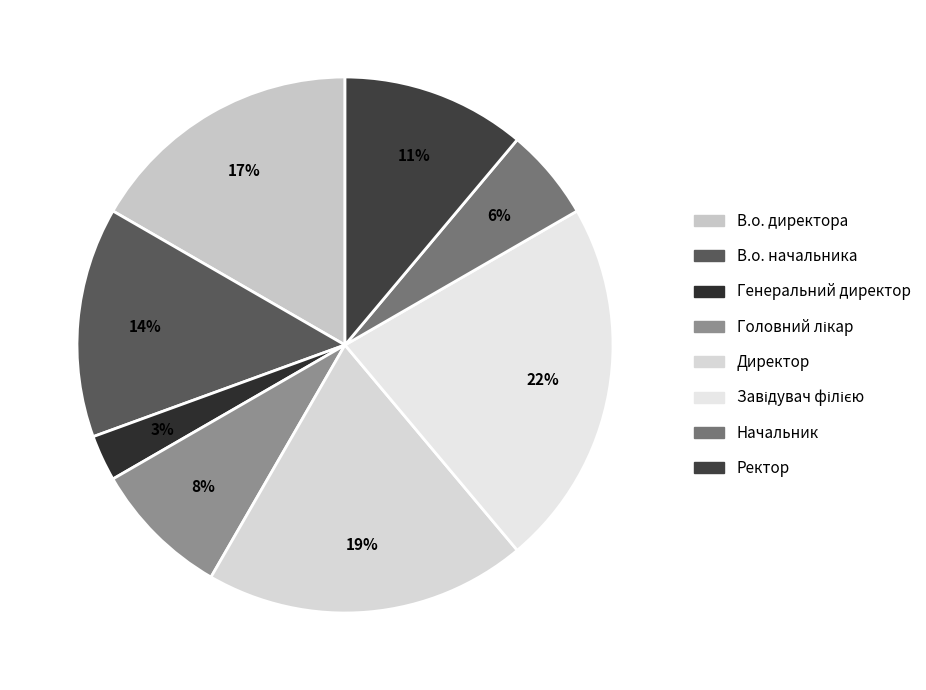

Rank the categories by value from highest to lowest.

Завідувач філією, Директор, В.о. директора, В.о. начальника, Ректор, Головний лікар, Начальник, Генеральний директор